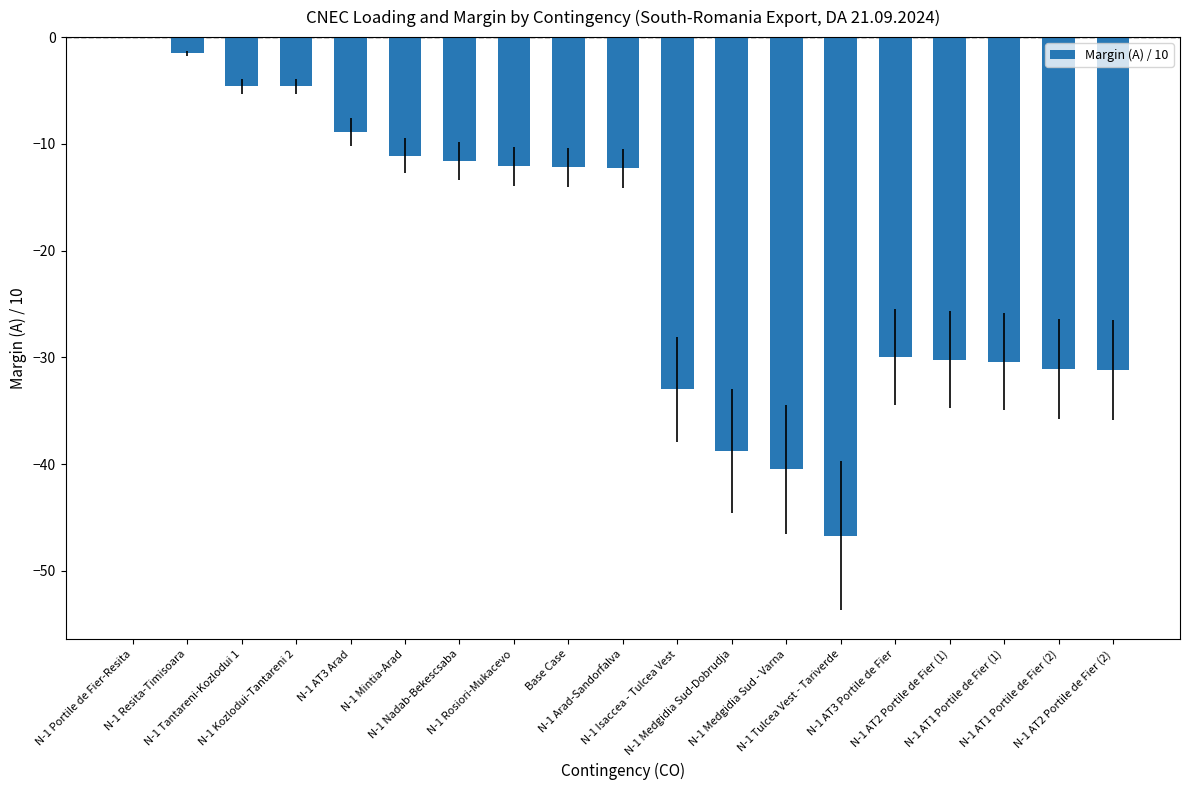

What is the sum of all values?

-390.8